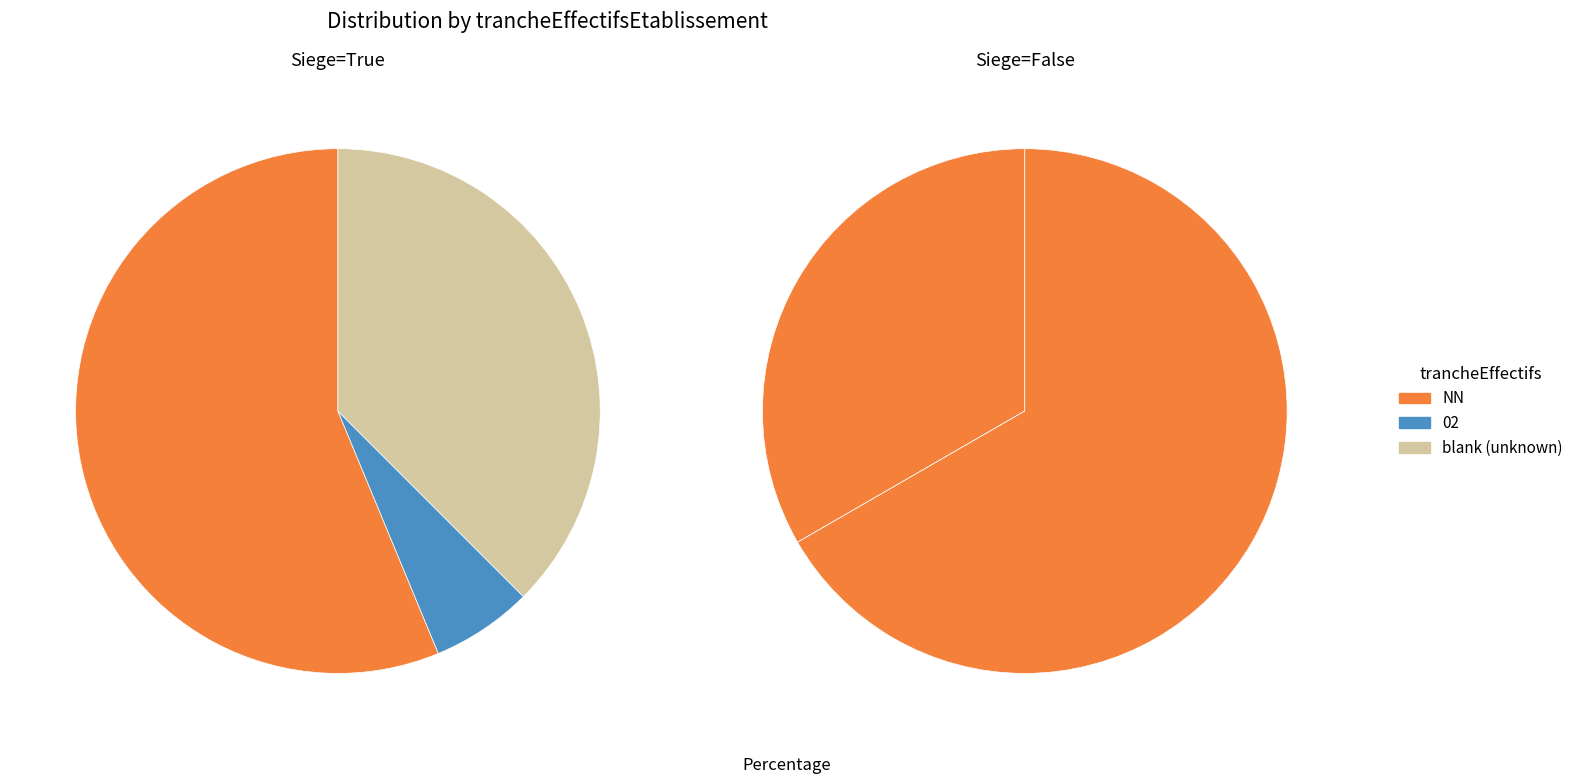

To the nearest percent, what is the combined percentage of  and 02?

50%